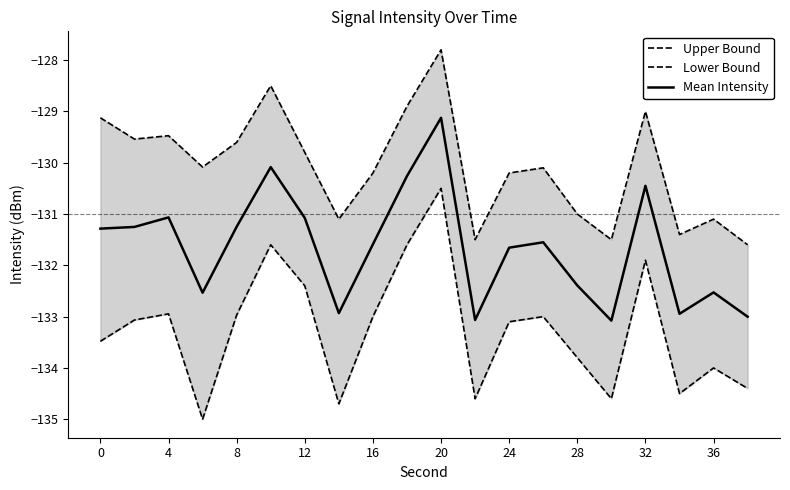

At which label does Mean Intensity reach its peak?

20